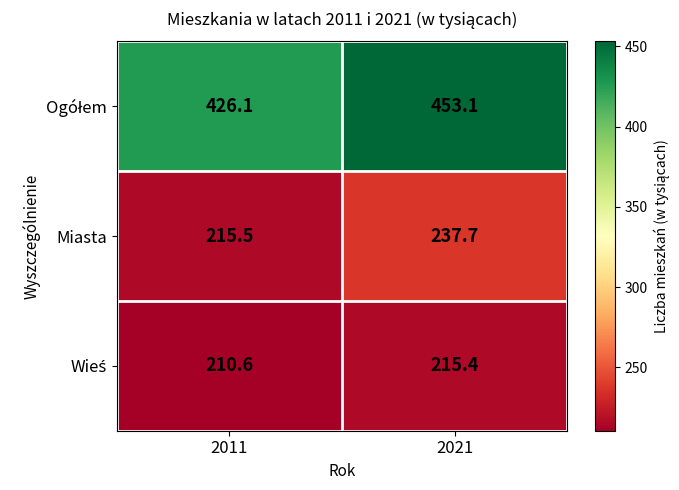

What is the sum of all Miasta values?

453.2